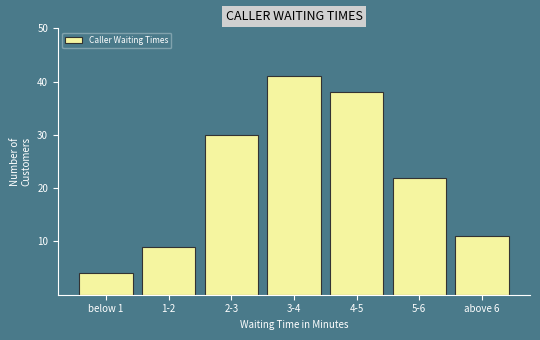

Reading right to left, list all the values displayed in this chart.

above 6=11	5-6=22	4-5=38	3-4=41	2-3=30	1-2=9	below 1=4